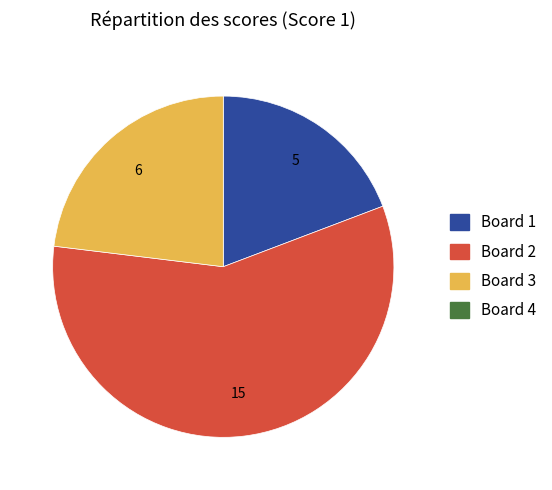

Is there a majority slice in this chart?

Yes